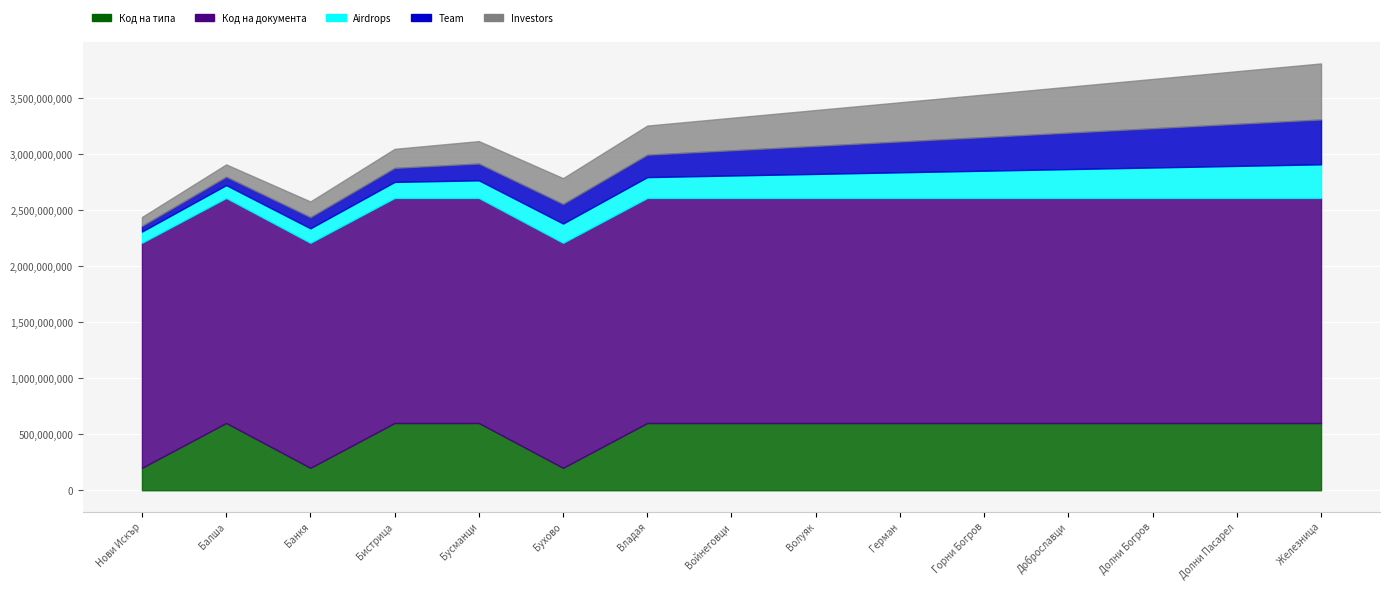

What is the label of the 7th point from the left?

Владая